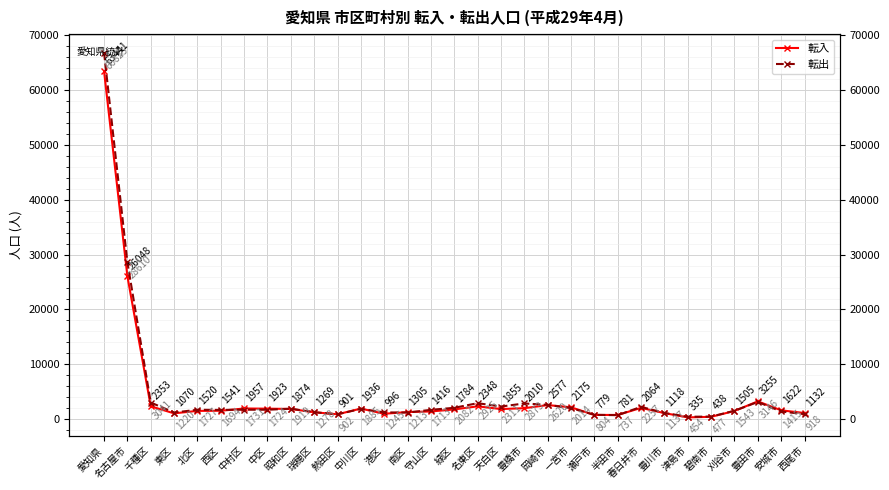

At how many categories does at least one series exceed 5558?

2